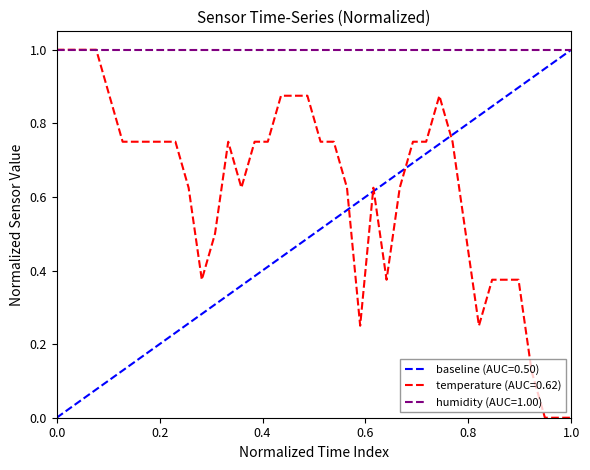

What is the difference between the maximum and second lowest values?

1.0